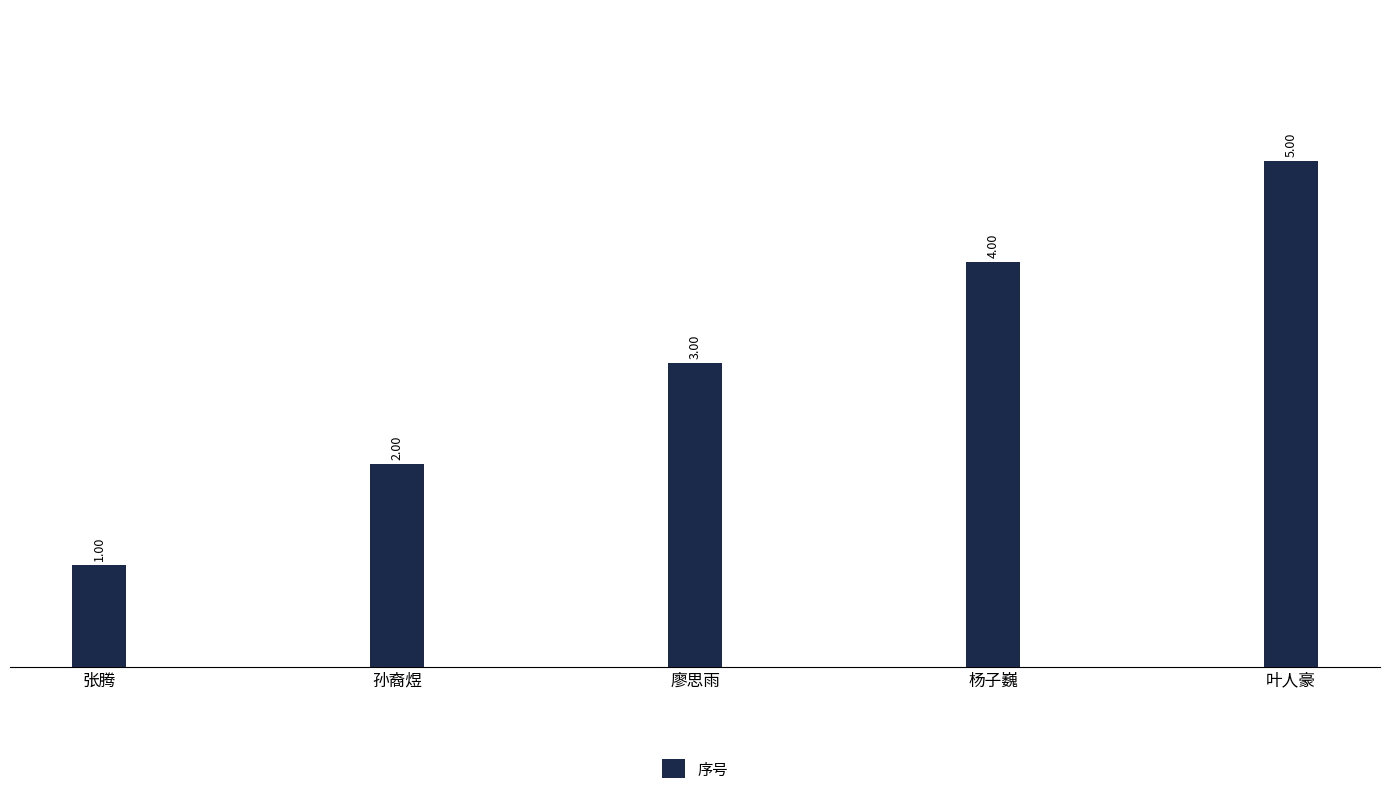

Rank the categories by value from highest to lowest.

叶人豪, 杨子巍, 廖思雨, 孙裔煜, 张腾